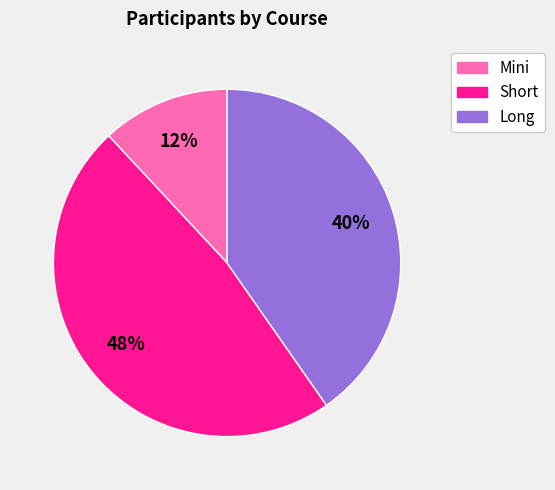

How many slices are in this pie chart?

3